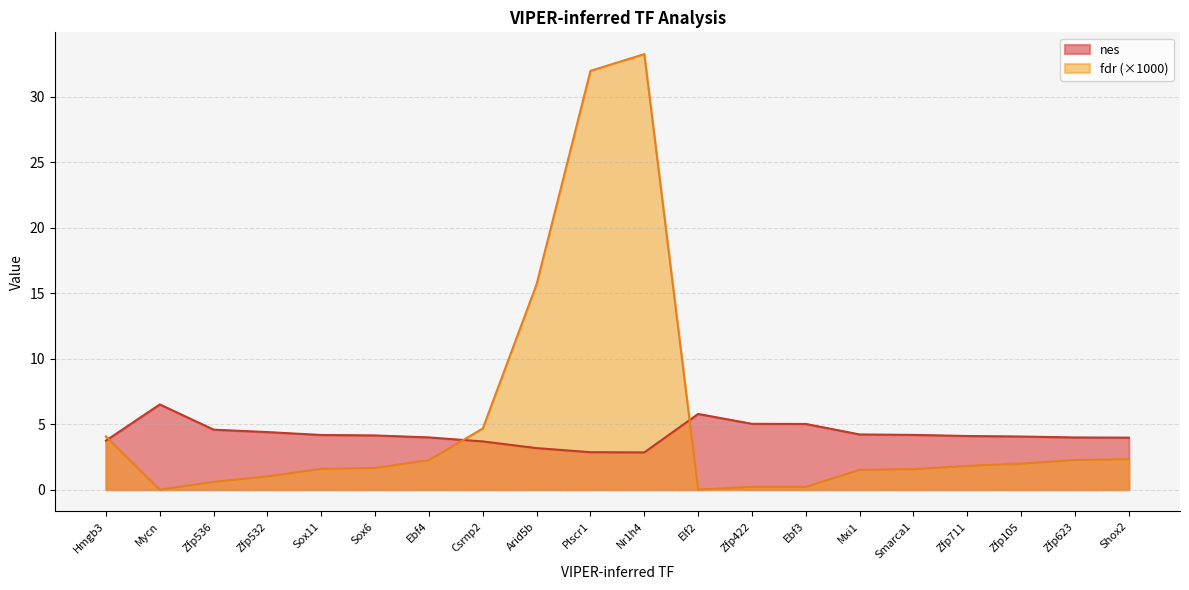

True or false: fdr has a value of 1.4 at Zfp623.

False